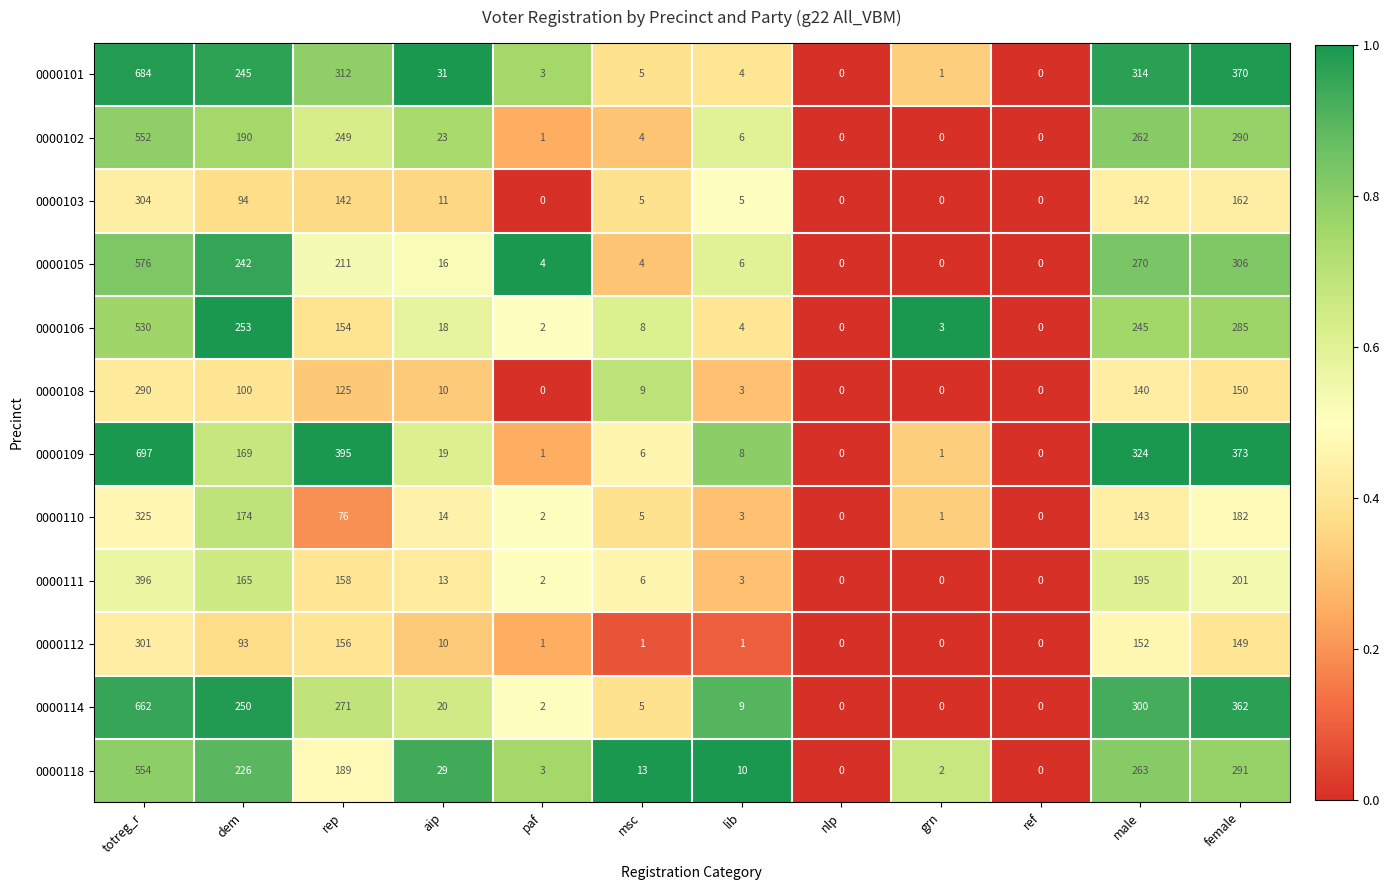

At which category is the sum across all series the highest?

totreg_r